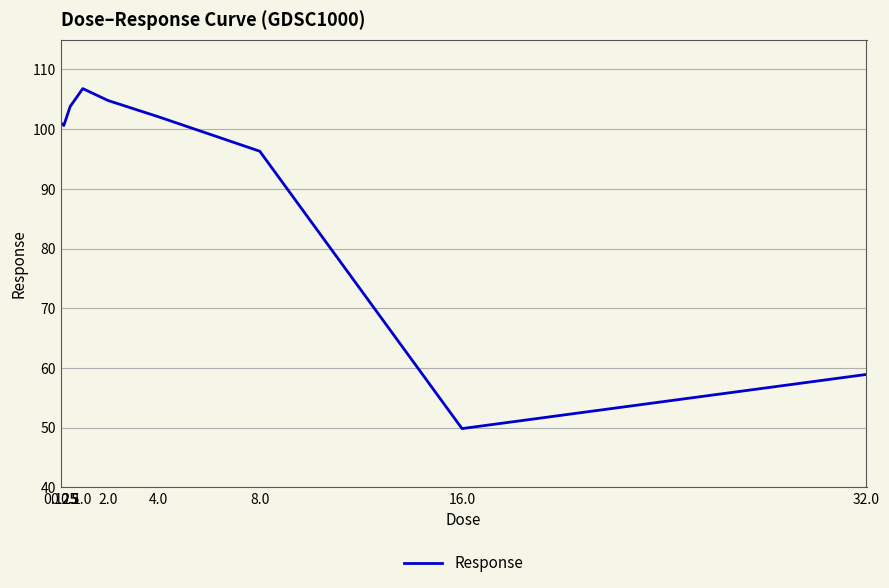

Which has a higher value, 32.0 or 8.0?

8.0